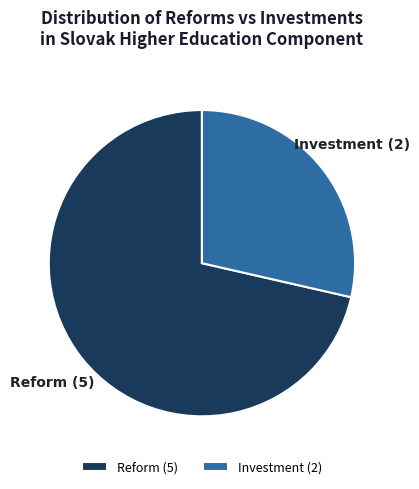

Combined, do Investment and Reform account for over 50%?

Yes